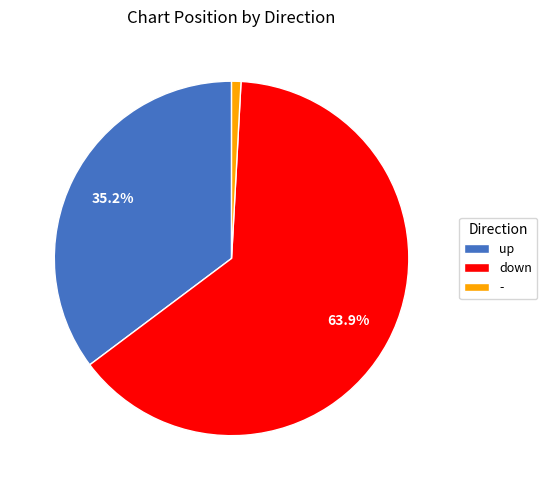

Is there a majority slice in this chart?

Yes